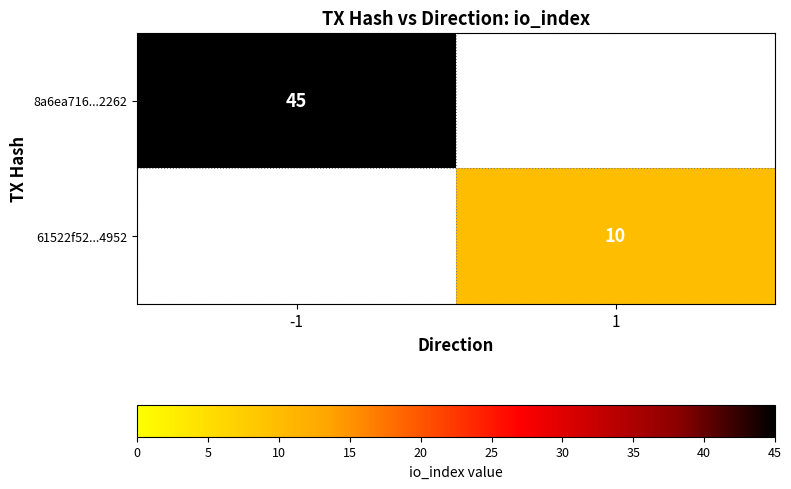

Is the value of 8a6ea716...2262 at -1 greater than the value of 61522f52...4952 at 1?

Yes